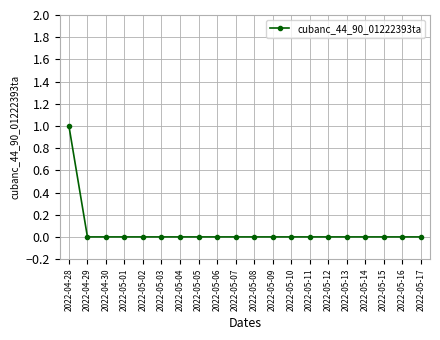

Count the number of categories in the chart.

20